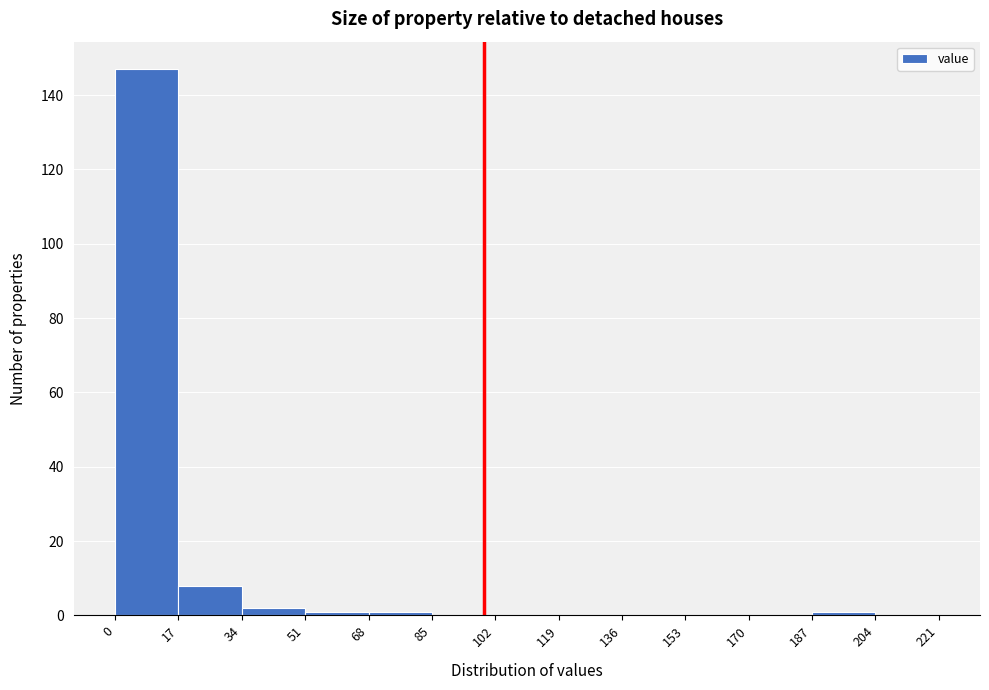

Reading left to right, list every bar in this chart as the range it spans on the x-axis followed by its height. The values are not printed on the chart, so give them approximately, as read against the axis.

0 to 17: 148
17 to 34: 8
34 to 51: 2
51 to 68: under 2
68 to 85: under 2
85 to 102: 0
102 to 119: 0
119 to 136: 0
136 to 153: 0
153 to 170: 0
170 to 187: 0
187 to 204: under 2
204 to 221: 0